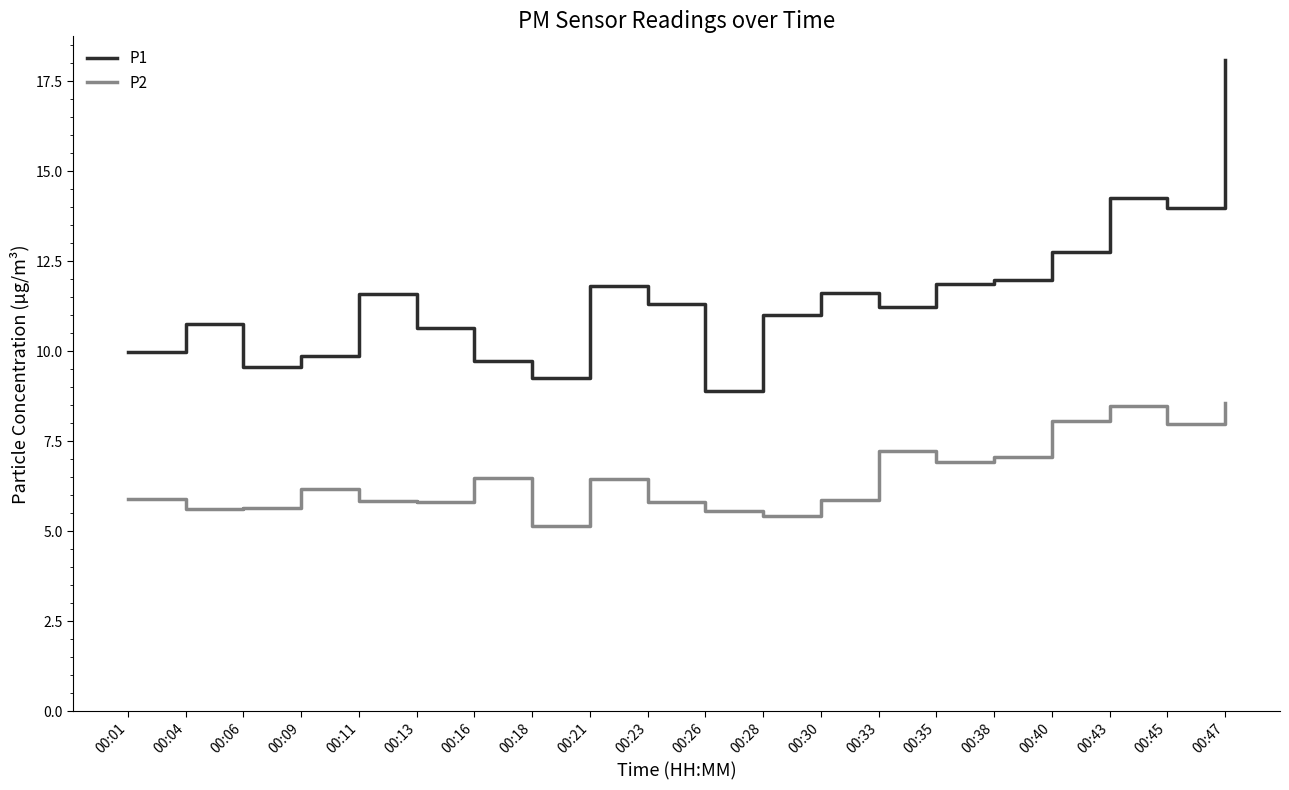

Does the chart have visible grid lines?

No